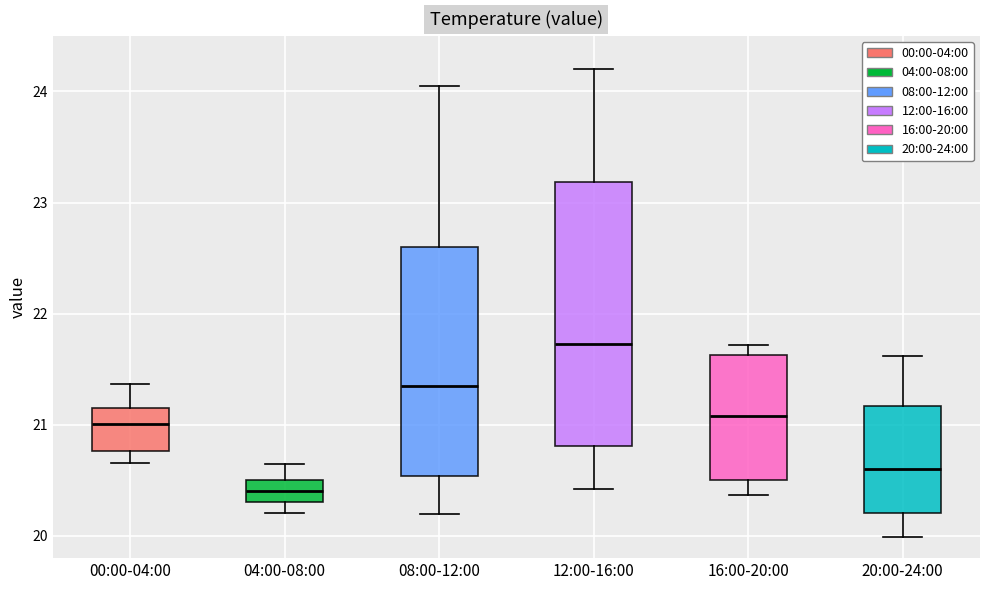

Which box's median line is the highest?

12:00-16:00